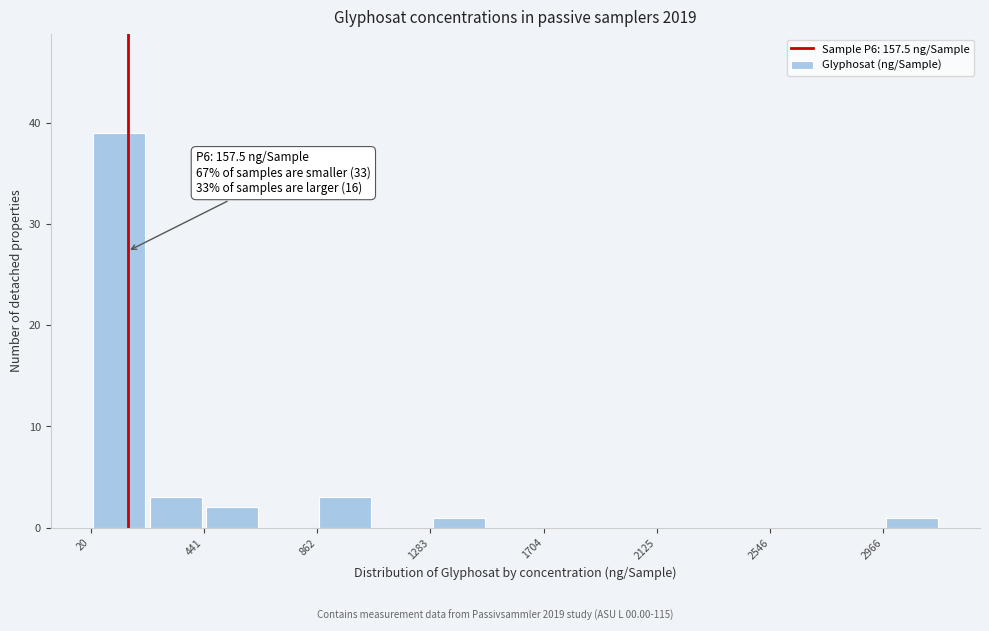

Which range on the x-axis has the tallest bar?

0 to 250